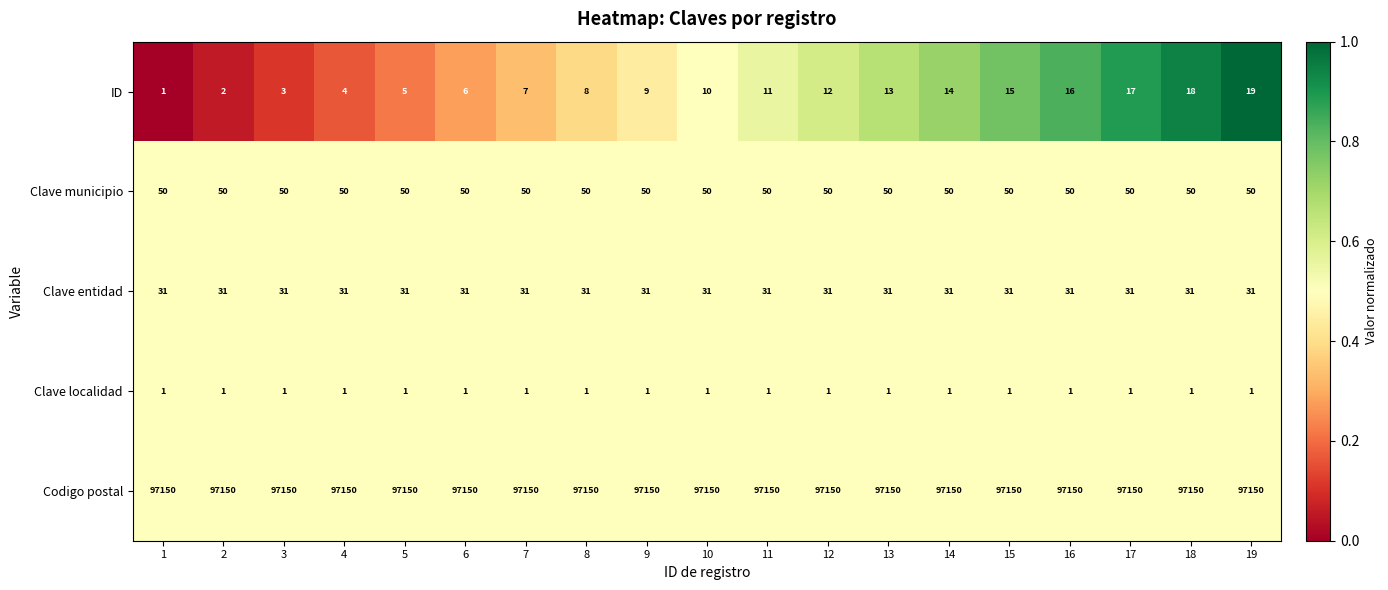

What is the lowest value of the Codigo postal series?

97150